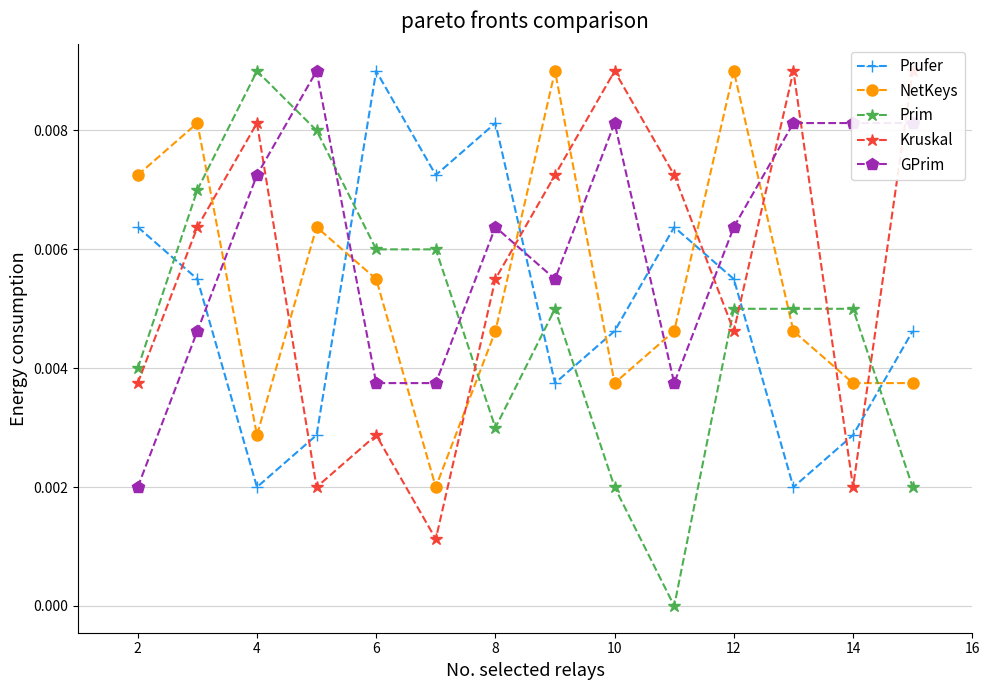

What are all the series names shown in the legend?

Prufer, NetKeys, Prim, Kruskal, GPrim